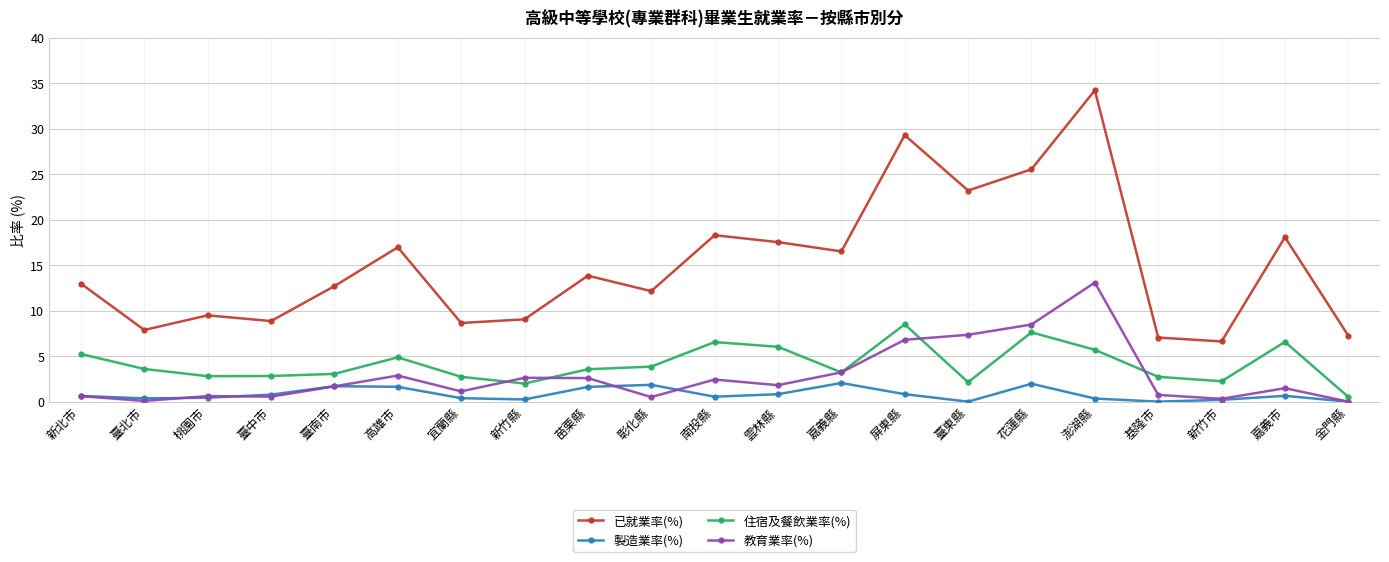

At which label does 教育業率(%) reach its peak?

澎湖縣